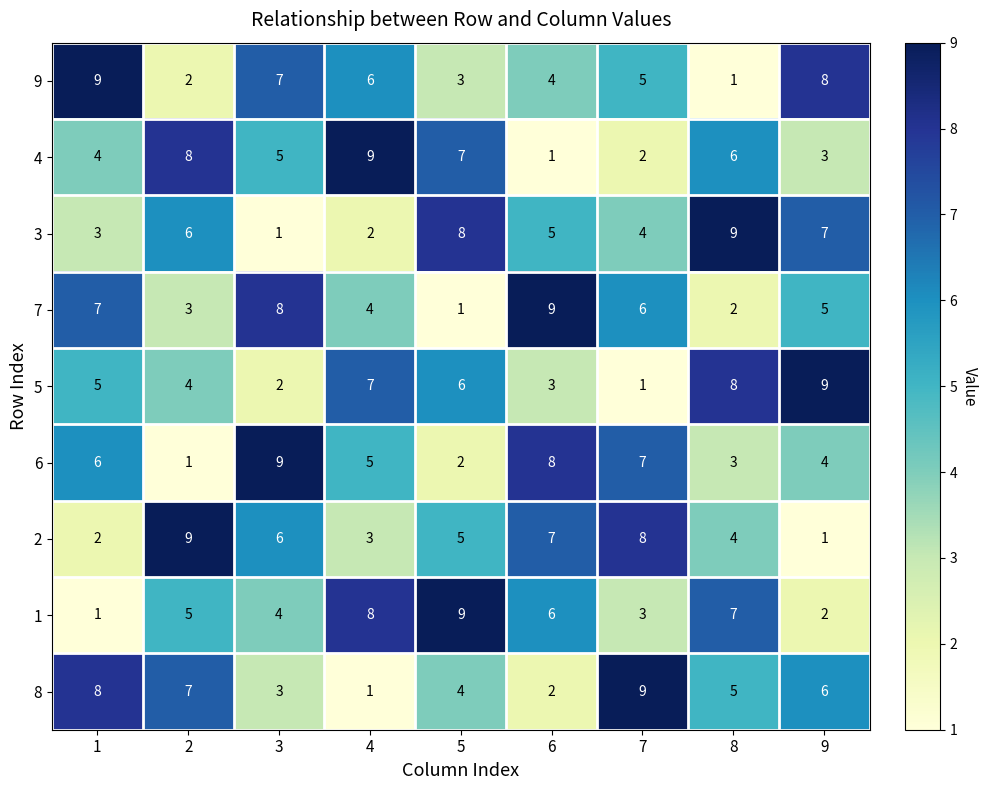

What is the highest value of the 8 series?

9